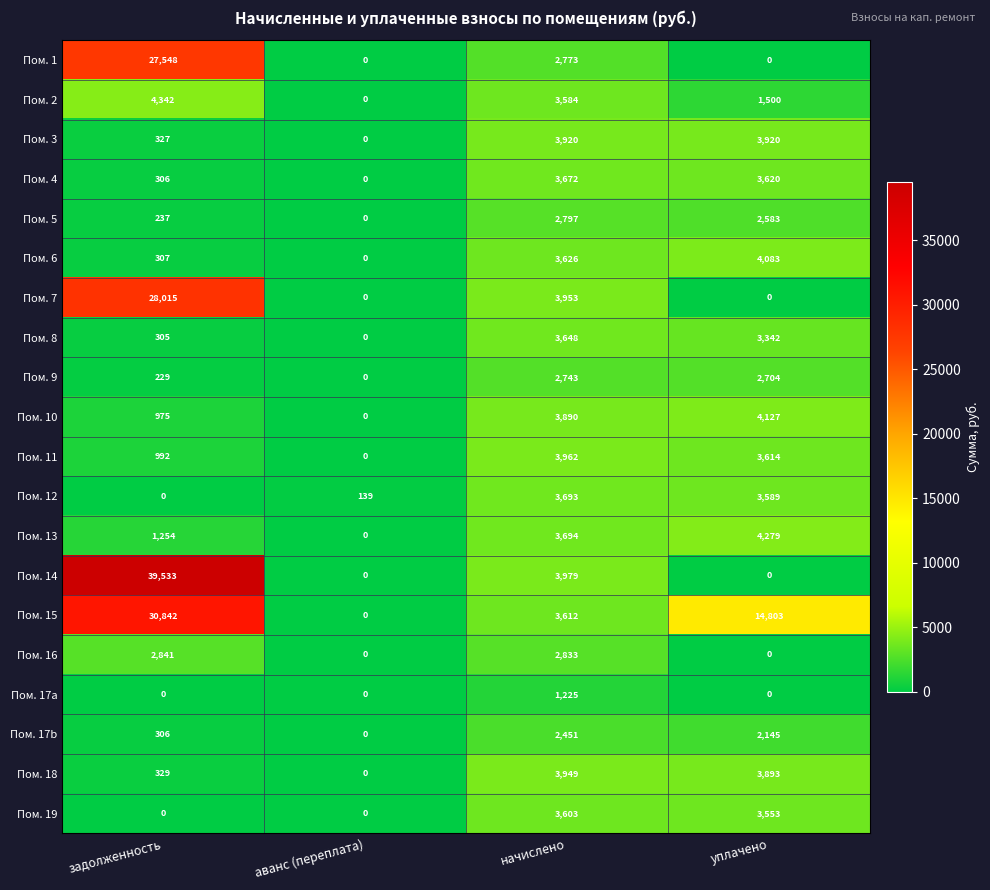

At which label does Пом. 12 first exceed 3589?

начислено